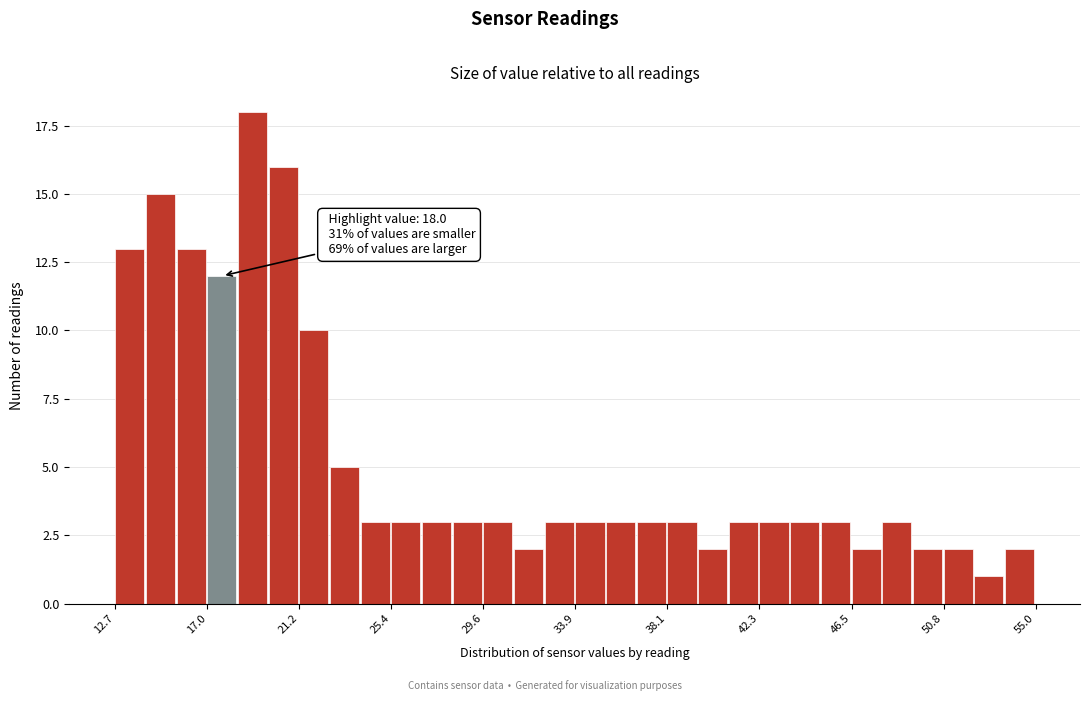

Around what value on the x-axis is the tallest bar? Give the approximate position of its centre, as read against the axis.

19.0